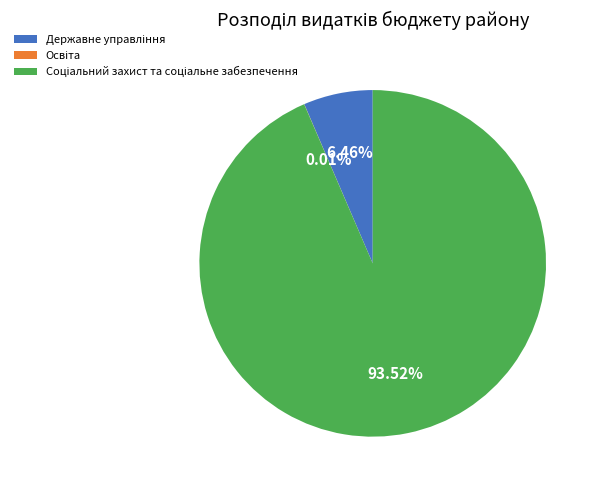

Is there a majority slice in this chart?

Yes